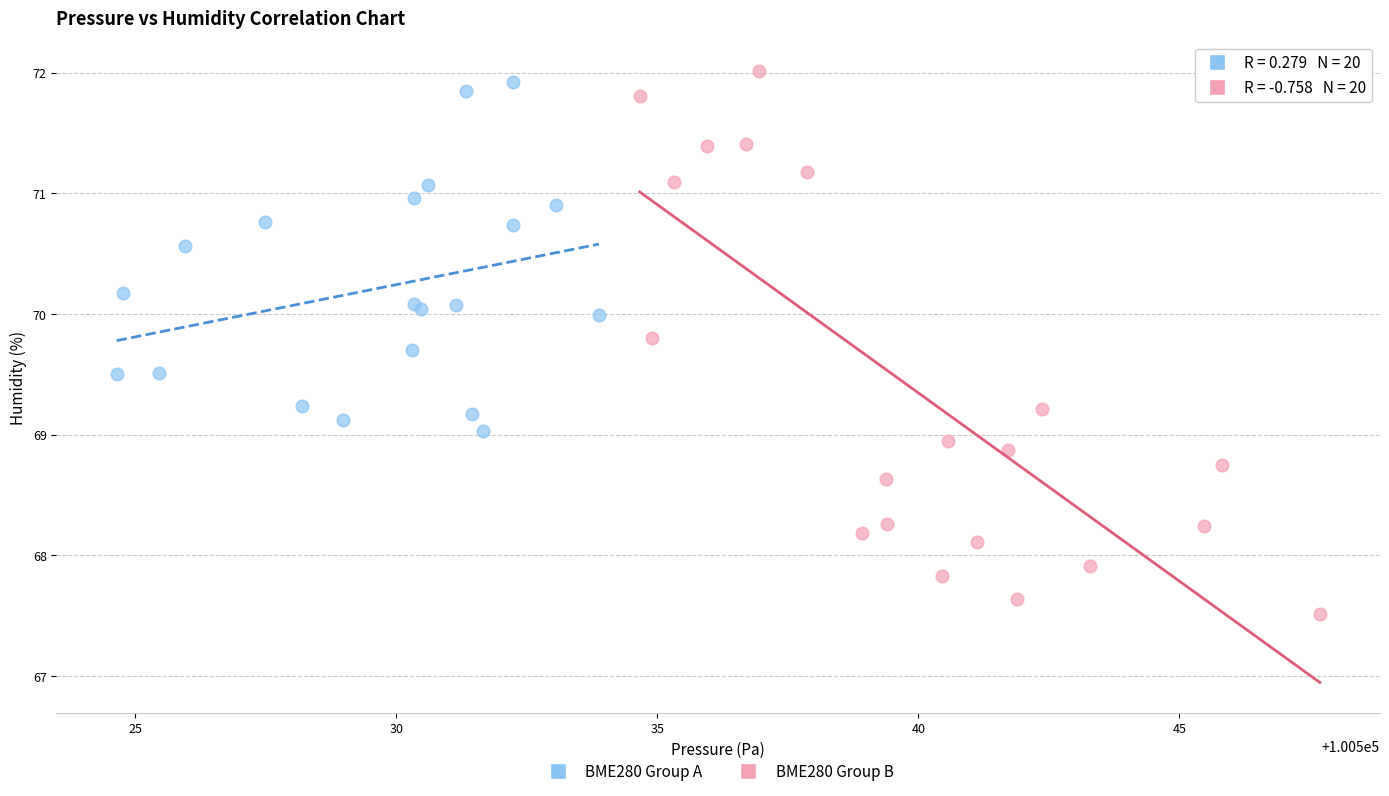

Which series has the widest spread of Y values?

BME280 Group B